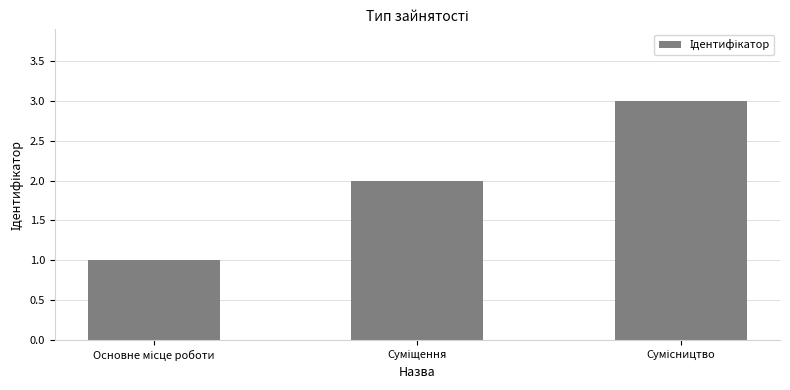

What is the greatest value displayed?

3